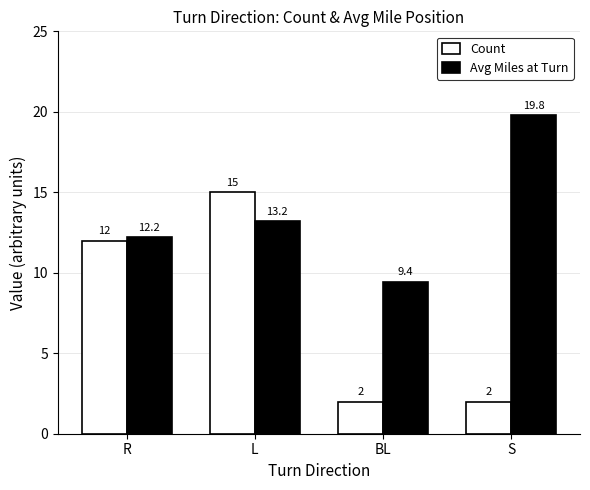

Where does the Avg Miles at Turn series first go above 13?

L